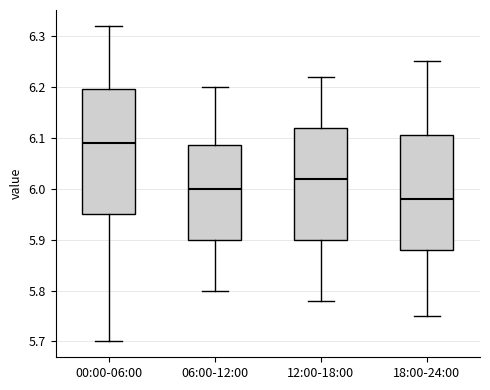

Reading left to right, transcribe this box plot: for each box, give where its median line is, the range the box spans, and where its two whiskers end, as read against the y-axis. The values are not printed on the chart, so give them approximately, as read against the axis.

00:00-06:00: median 6.09, box 5.95 to 6.20, whiskers 5.70 to 6.32
06:00-12:00: median 6.00, box 5.90 to 6.09, whiskers 5.80 to 6.20
12:00-18:00: median 6.02, box 5.90 to 6.12, whiskers 5.78 to 6.22
18:00-24:00: median 5.98, box 5.88 to 6.11, whiskers 5.75 to 6.25